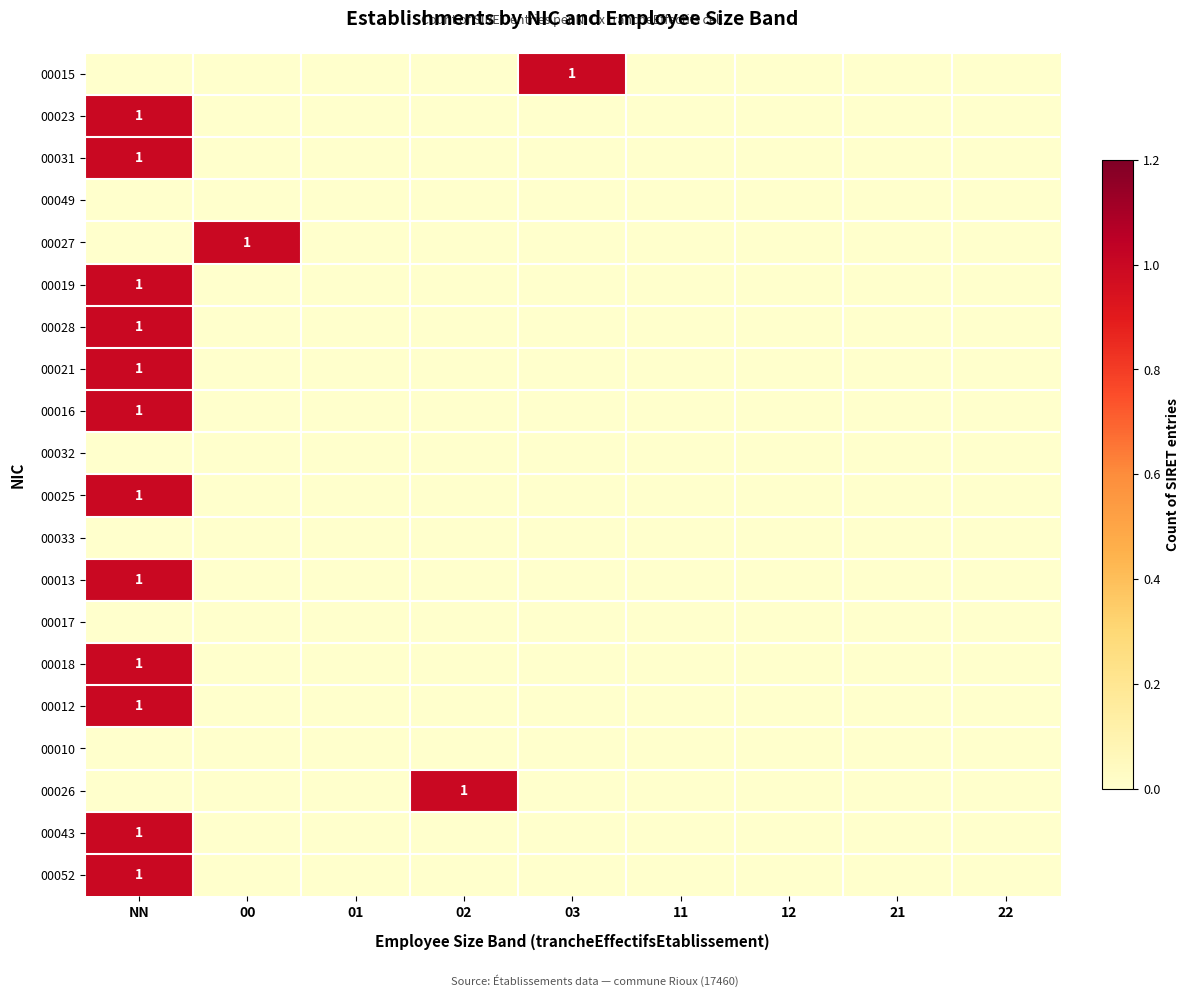

True or false: 00043 has a value of 2 at NN.

False